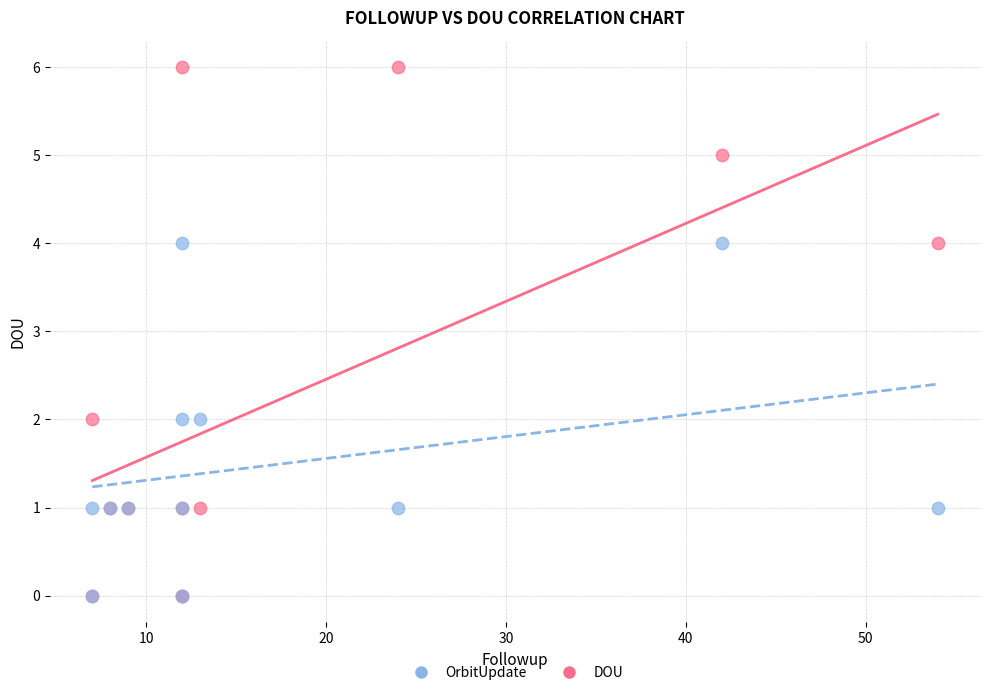

What are all the series names shown in the legend?

OrbitUpdate, DOU